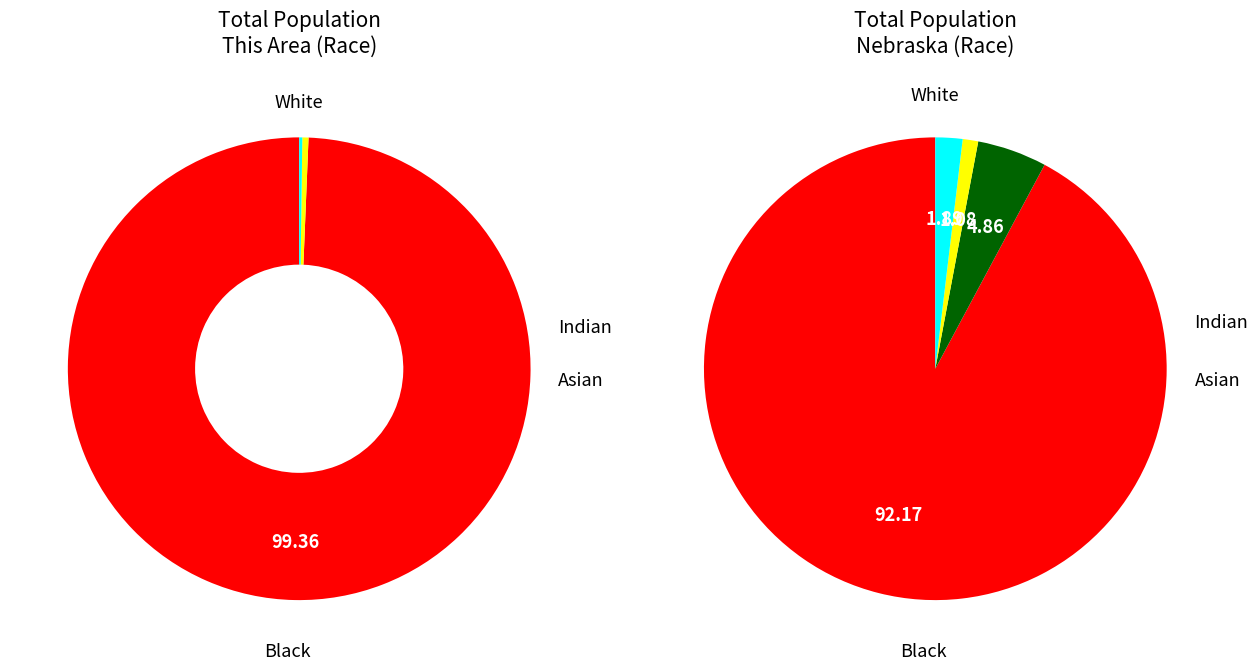

True or false: 2 accounts for 0% of the total.

True